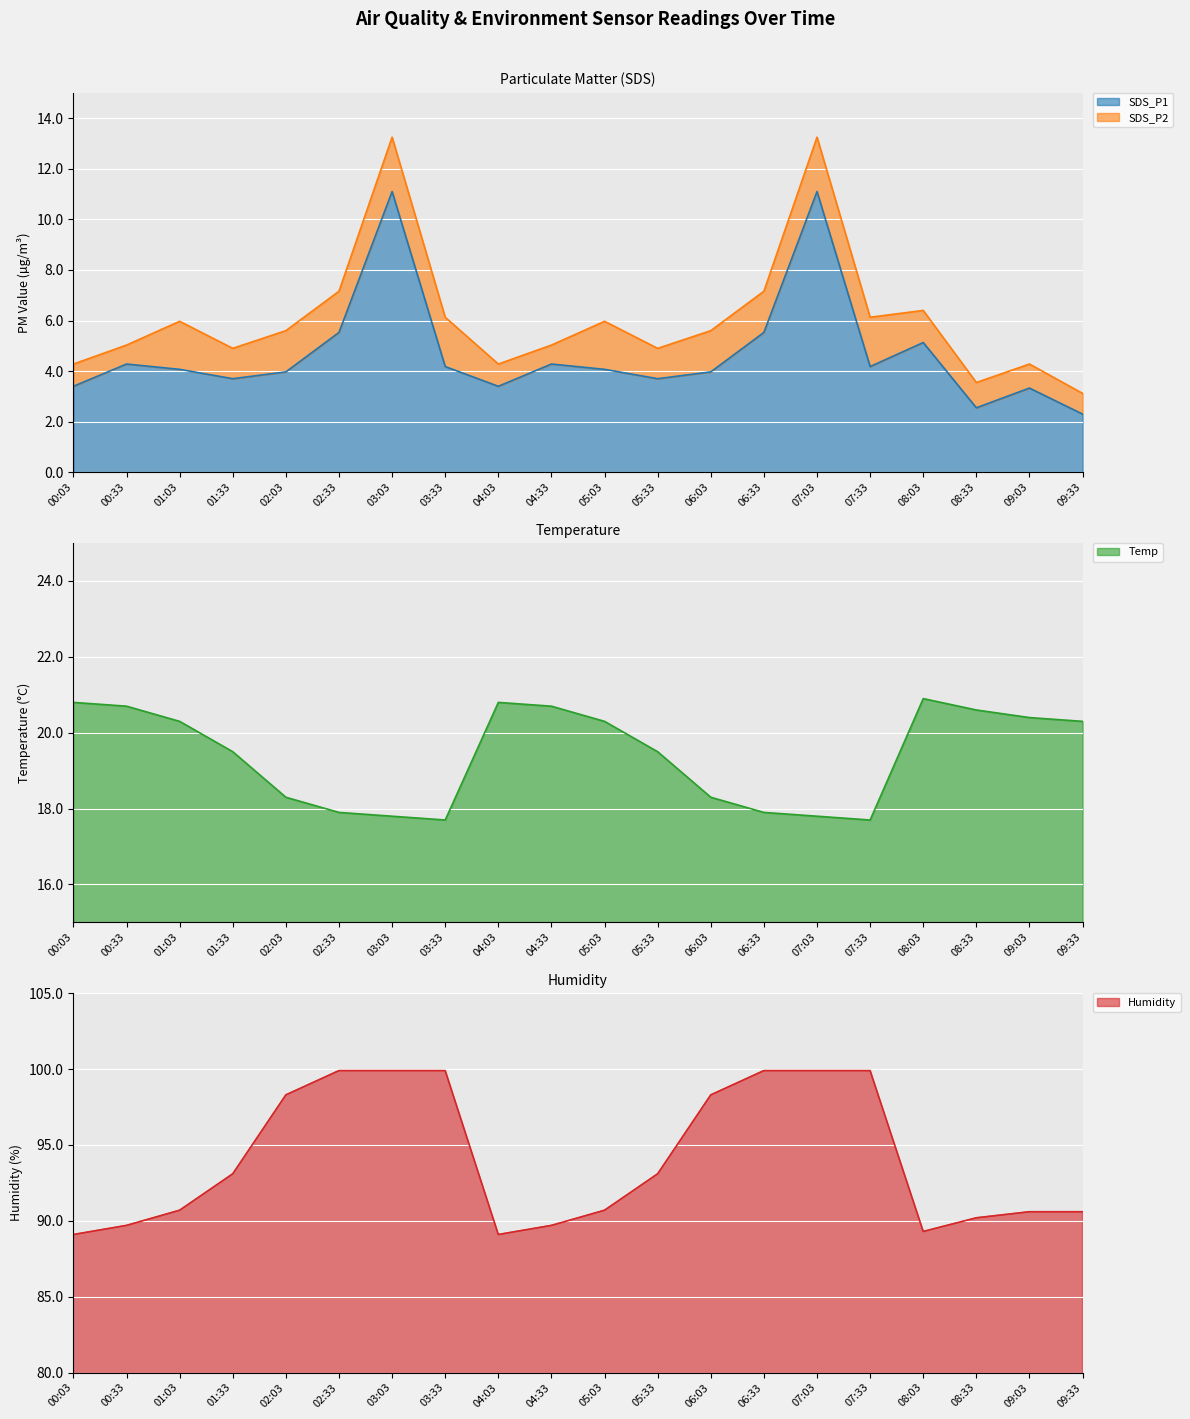

Between 01:33 and 04:33, which is larger?

04:33